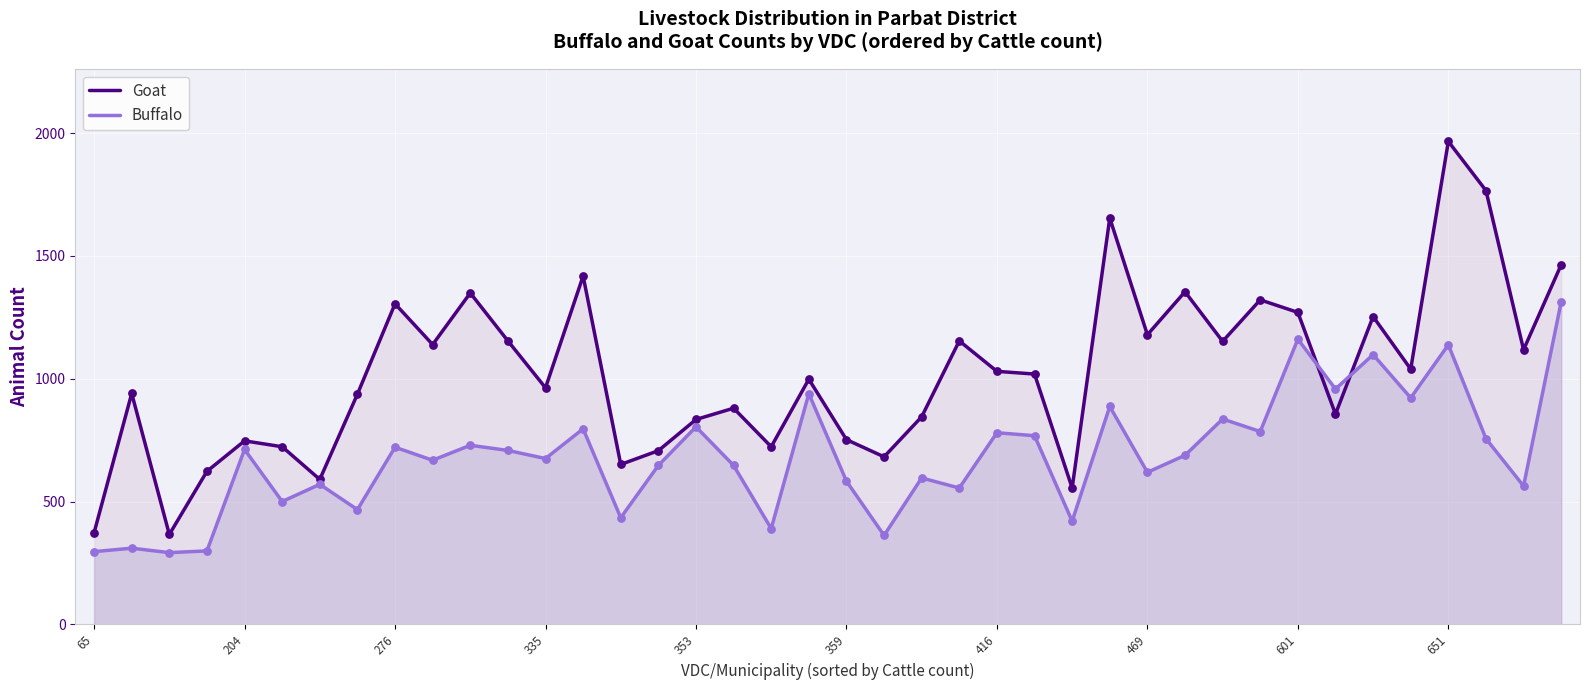

Which series contains the highest Y value?

Goat